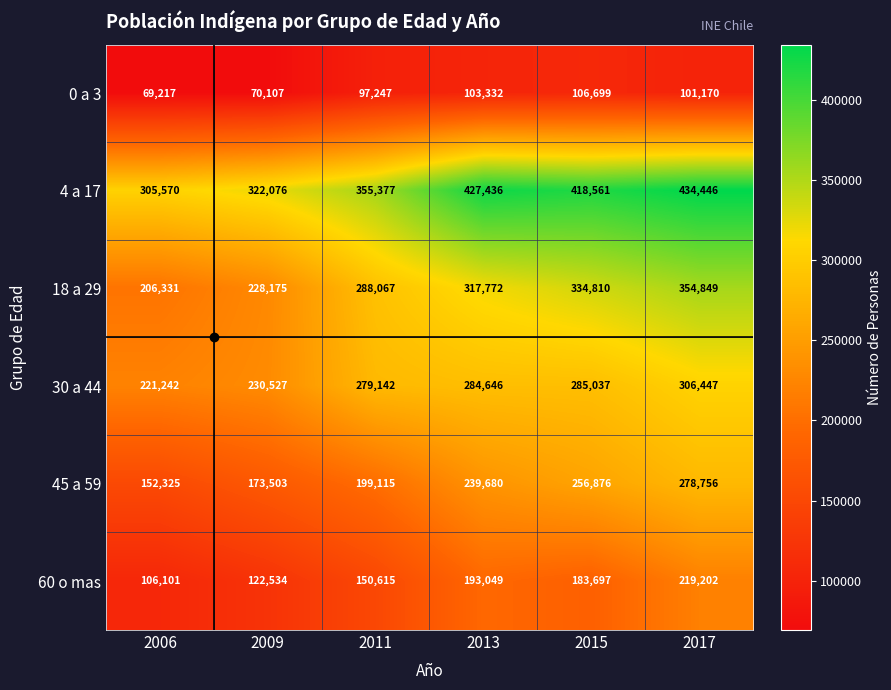

List the labels in order of 4 a 17 value, largest first.

2017, 2013, 2015, 2011, 2009, 2006